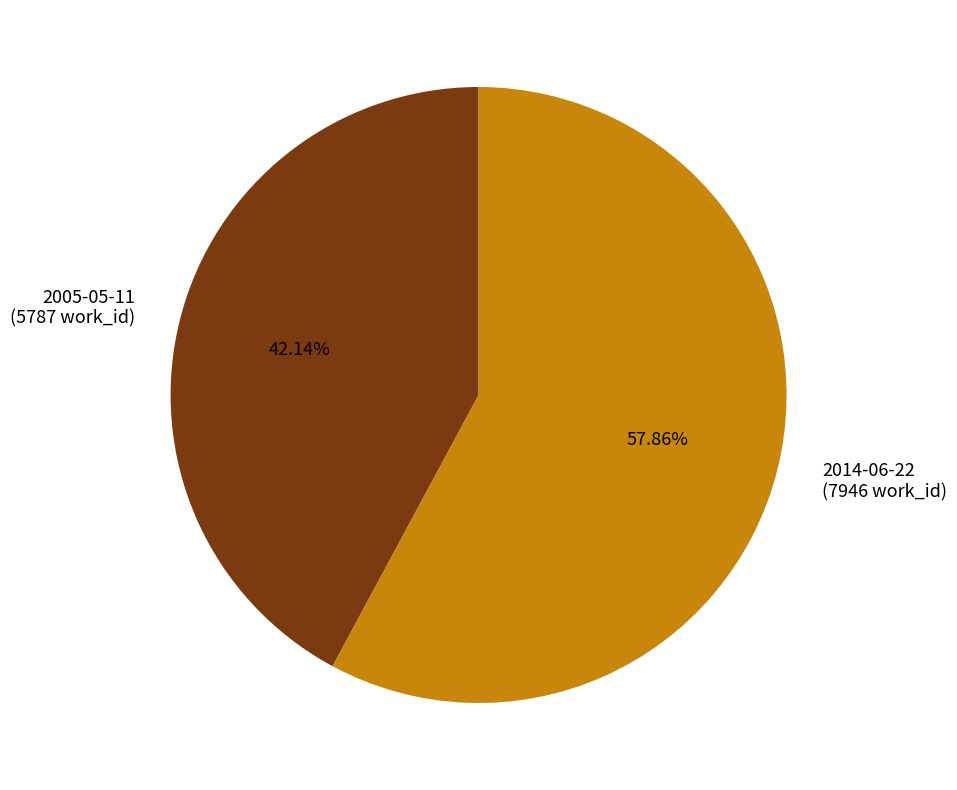

How many segments does this pie chart have?

2